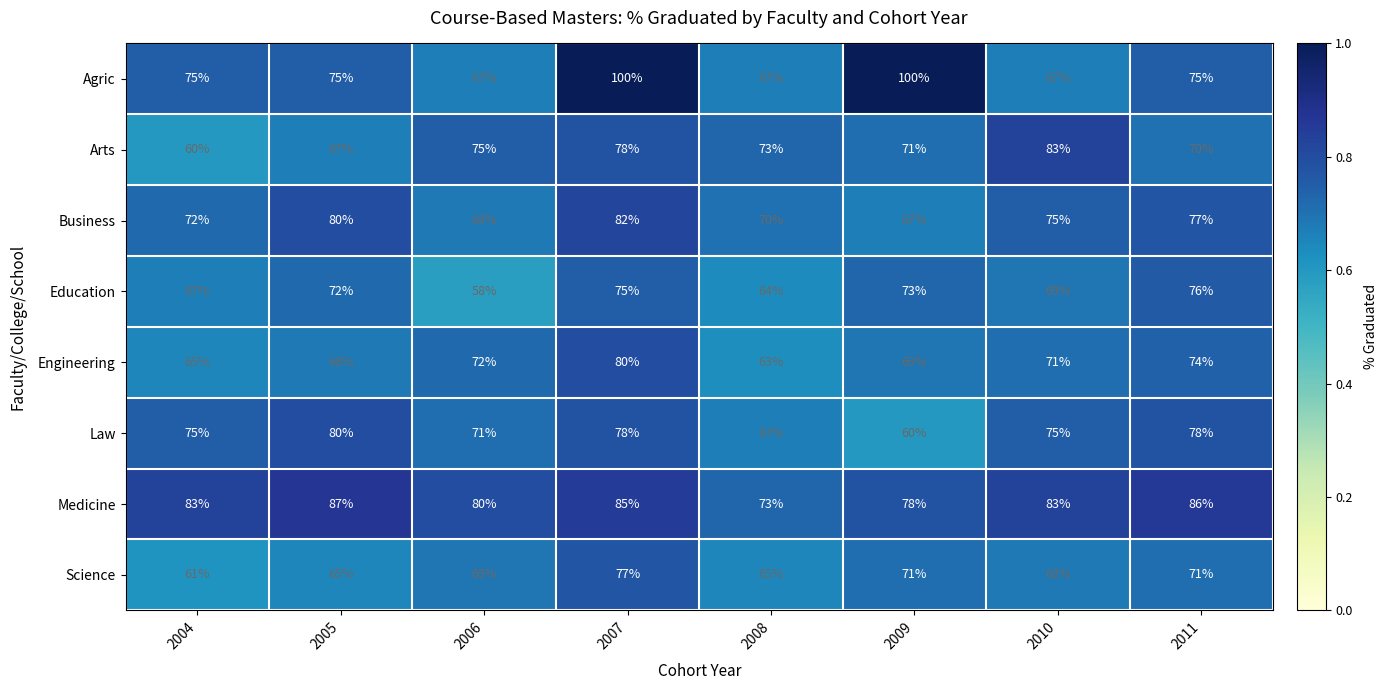

At which category is the sum across all series the highest?

2007